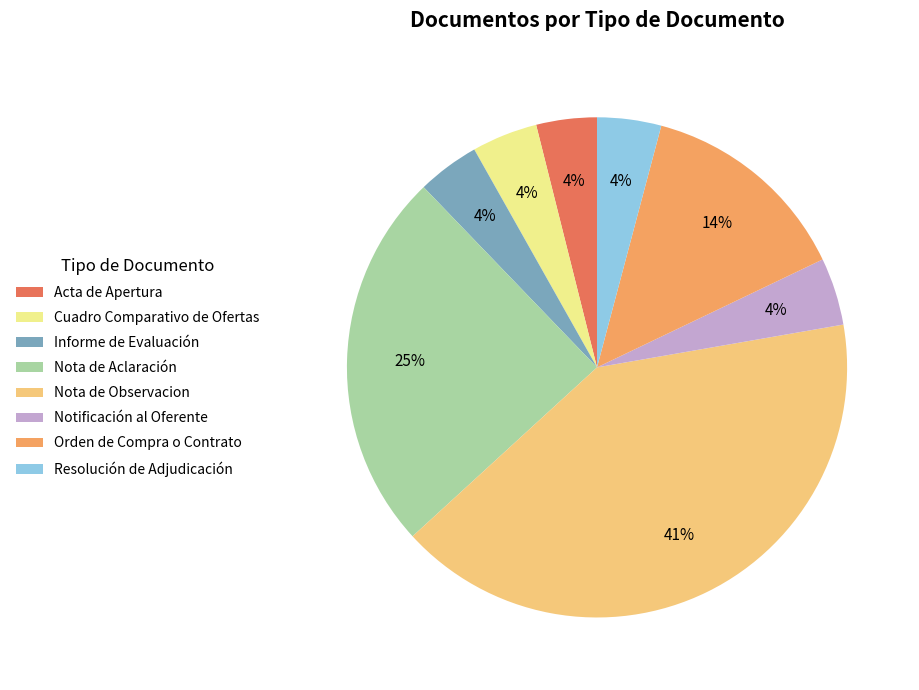

To the nearest percent, what is the difference between the largest and smallest slice percentages?

37%